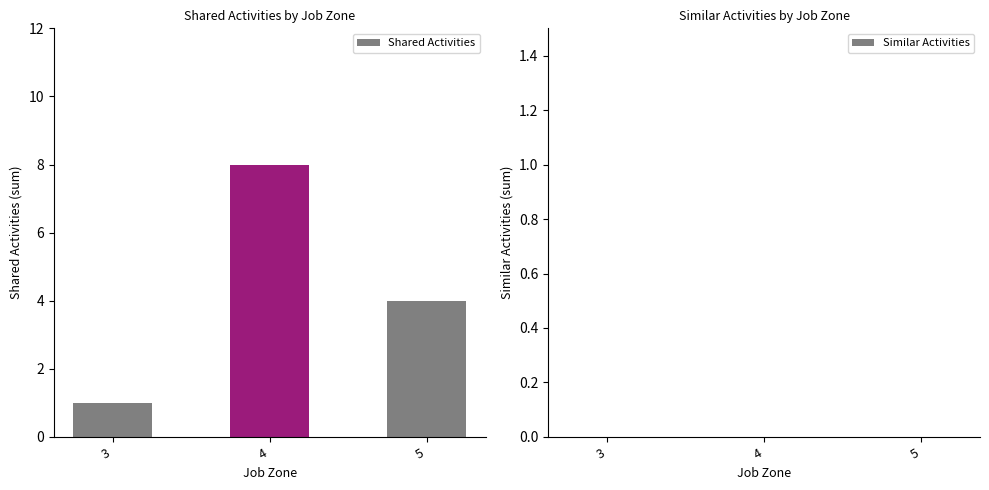

Which has a higher value, 5 or 3?

5